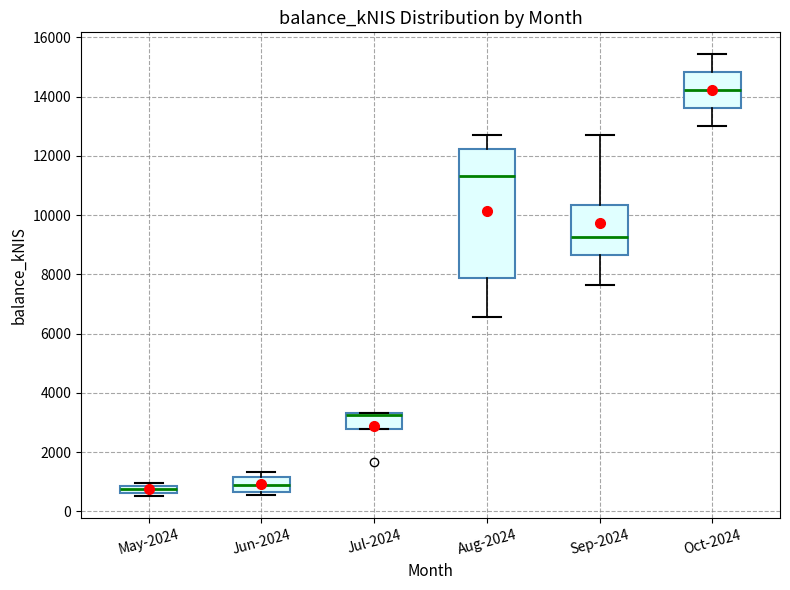

Where does the median line of the box for Oct-2024 sit on the y-axis? The values are not printed on the chart, so give them approximately, as read against the axis.

14200